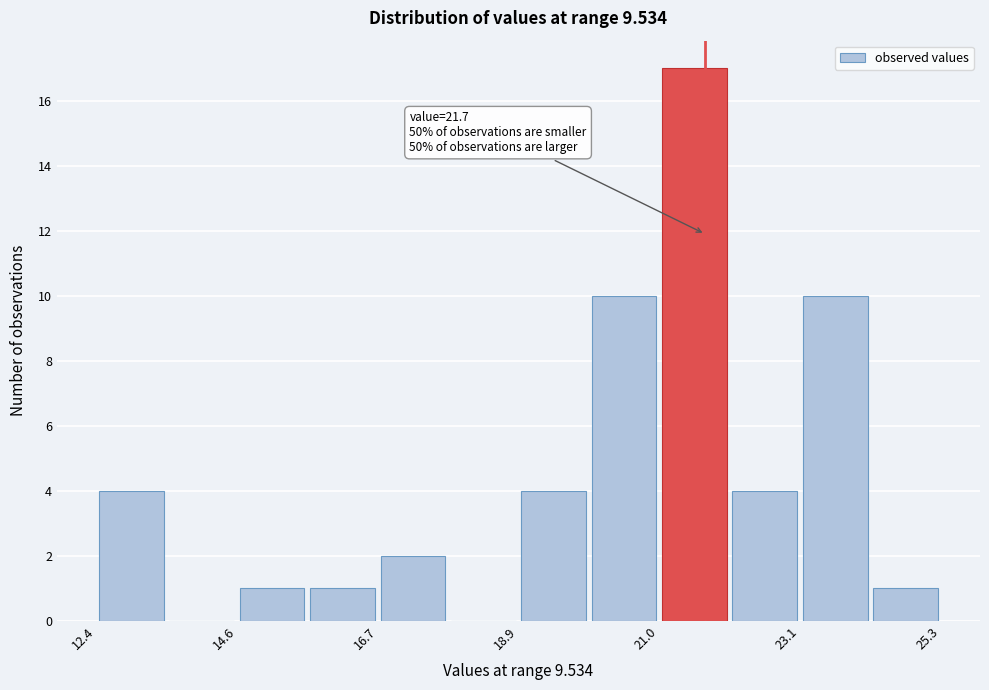

Read against the x-axis, roughly where is the centre of the tallest bar?

21.5